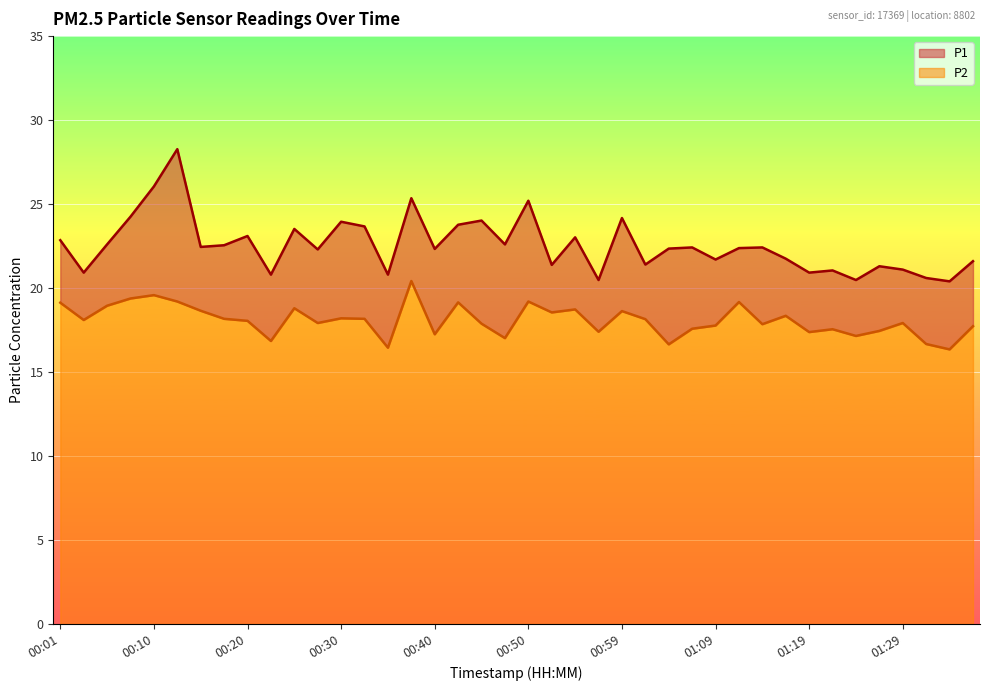

What is the spread (max minus min) of values at 01:36?

3.9